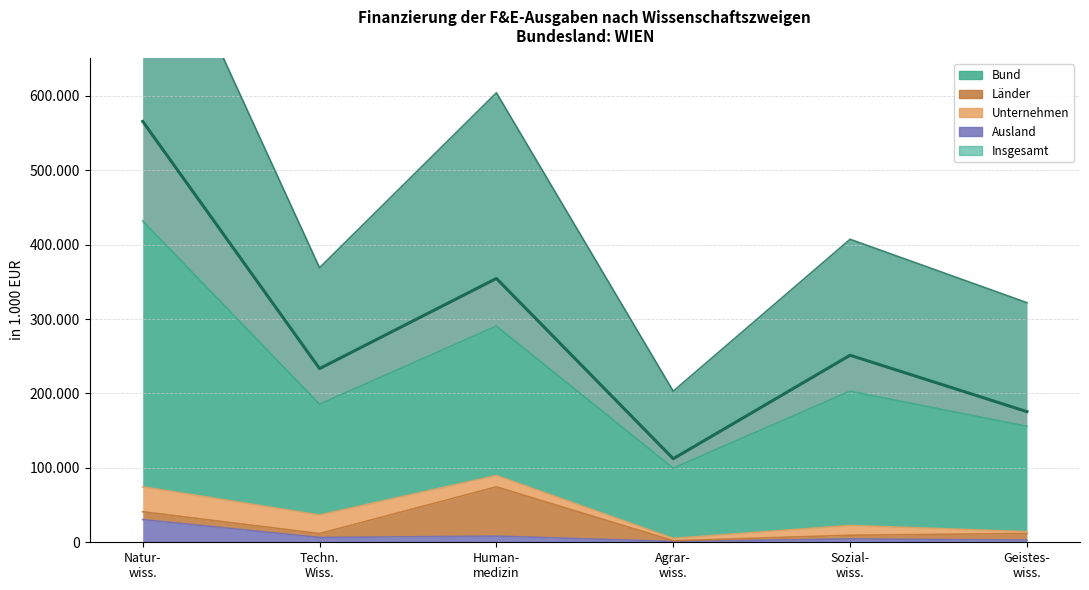

What is the sum of the values at Human-
medizin and Agrar-
wiss.?

466925